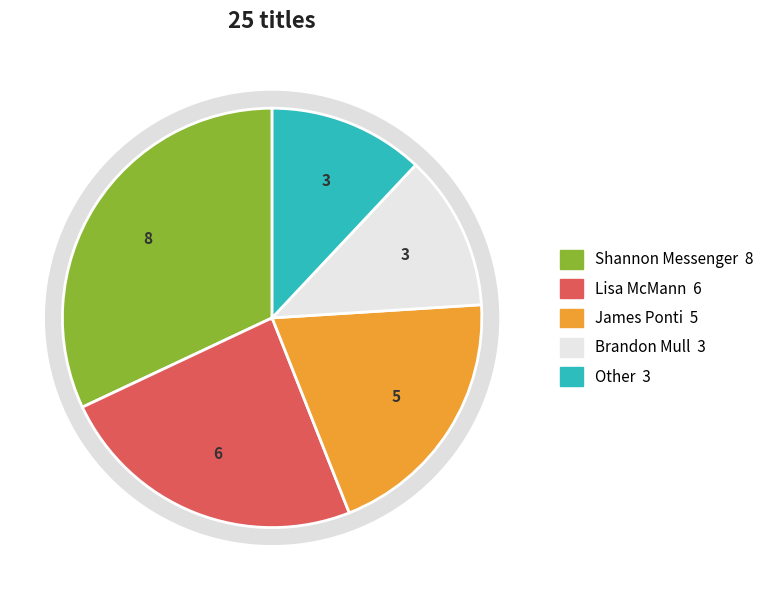

The Brandon Mull slice represents 26% of the pie. True or false?

False